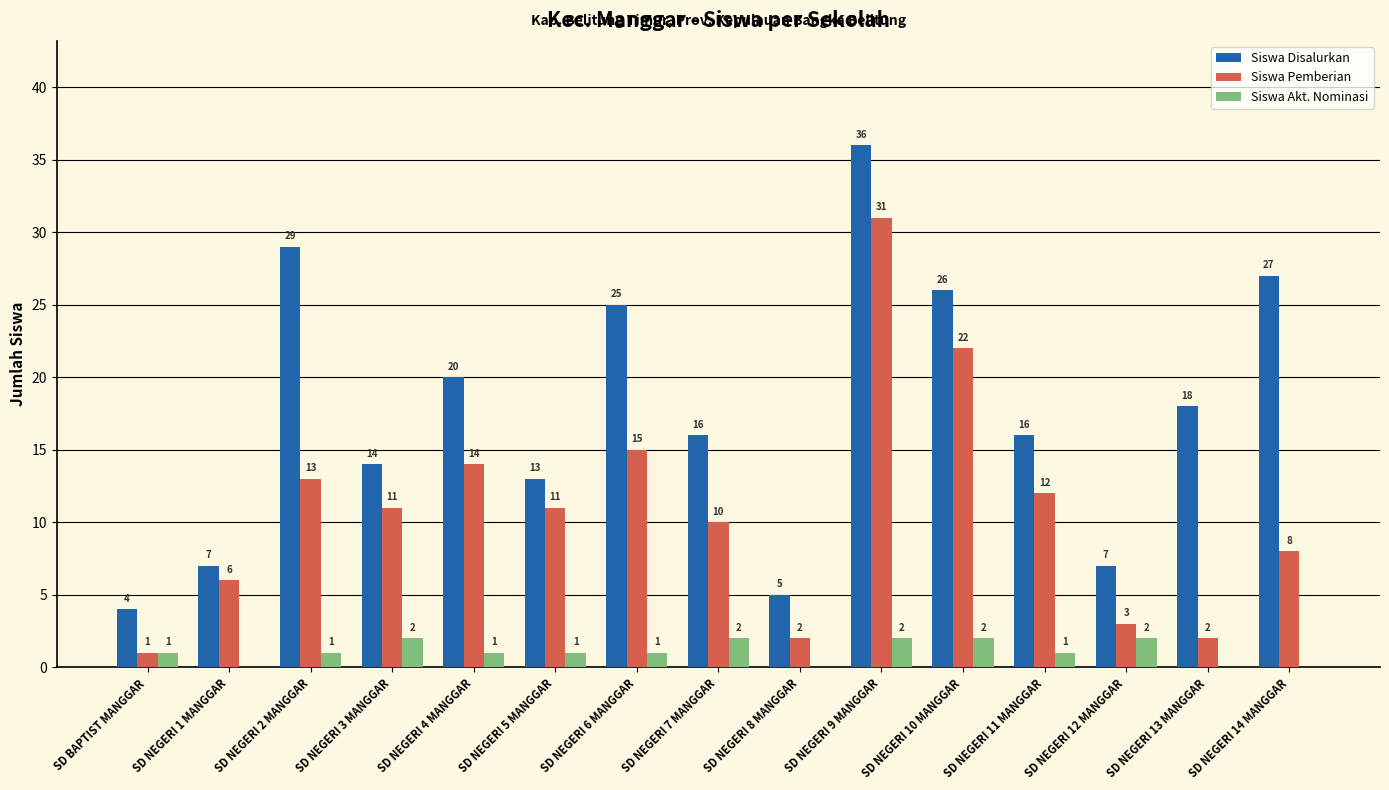

Which series changed the most between SD NEGERI 12 MANGGAR and SD NEGERI 13 MANGGAR?

Siswa Disalurkan